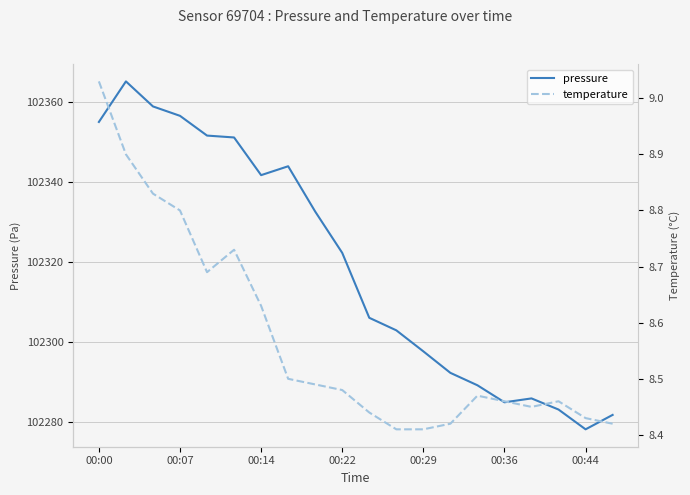

What is the highest value of the temperature series?

9.0